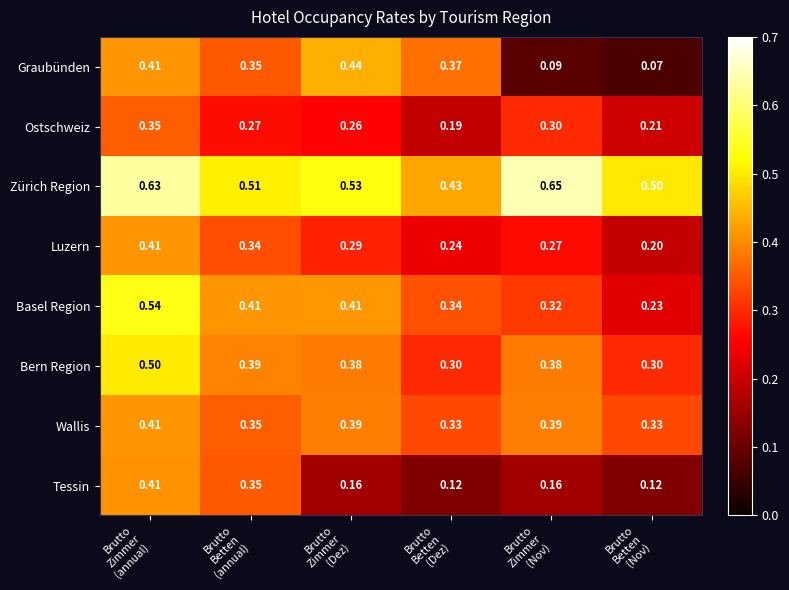

Which series has the largest total across all categories?

Zürich Region